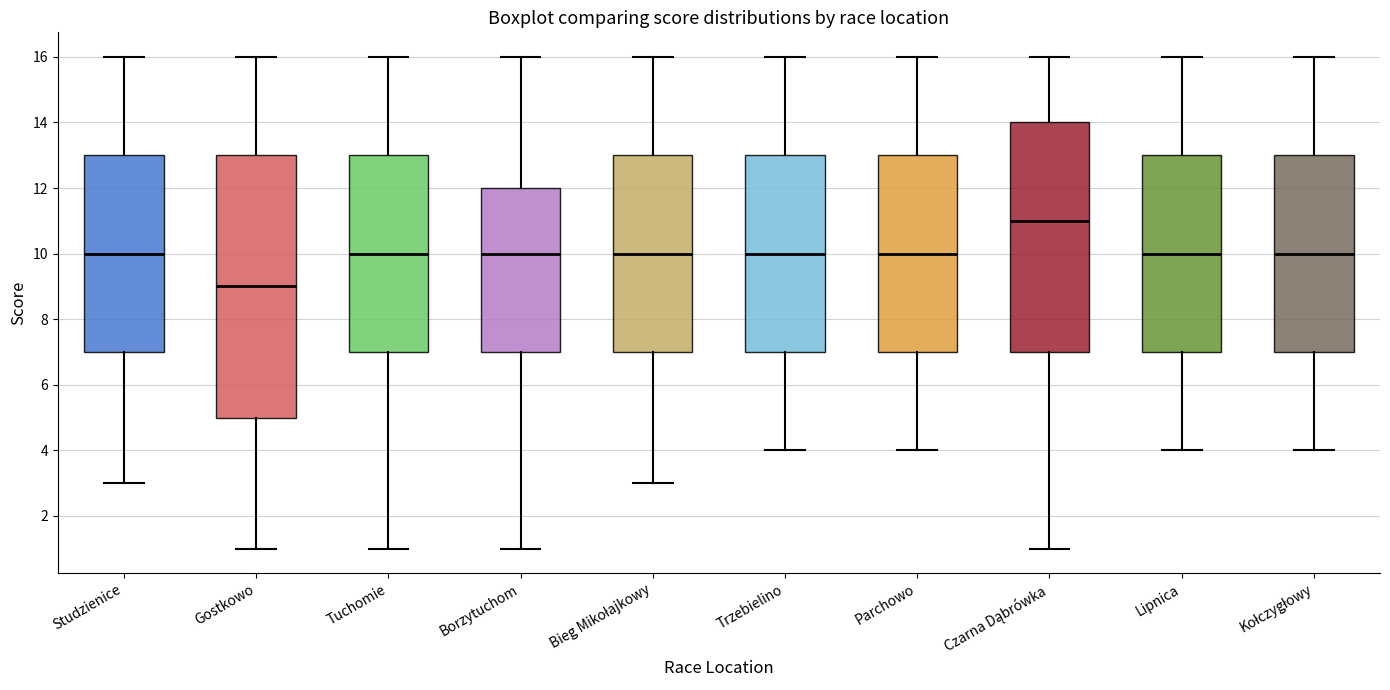

Where is the upper edge of the box for Kołczygłowy on the y-axis? The values are not printed on the chart, so give them approximately, as read against the axis.

13